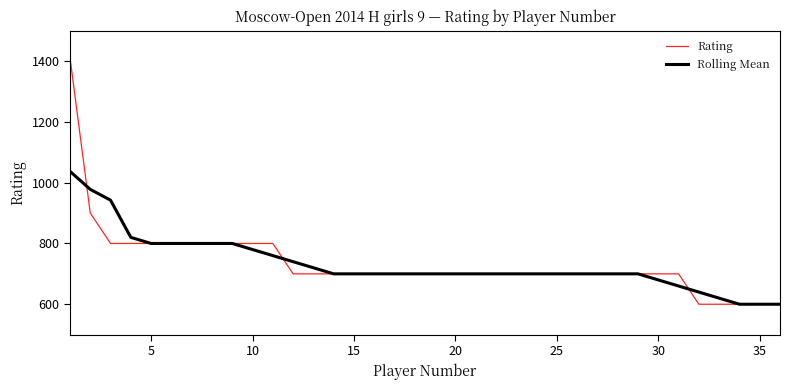

Rank the series by their maximum value, from lowest to highest.

Rolling Mean, Rating